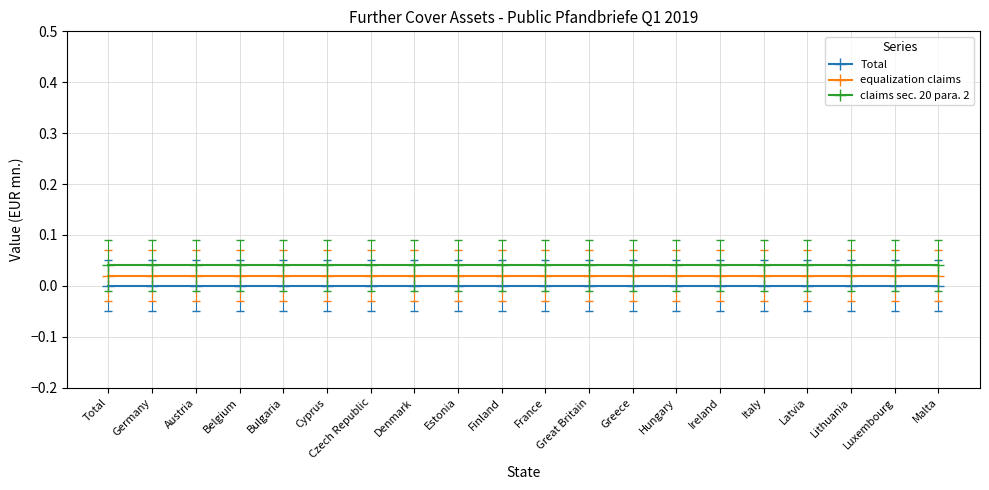

At which category does the chart reach its minimum across all series?

Total